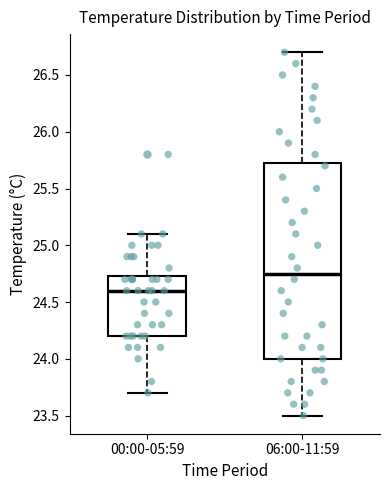

Which box's median line is the highest?

06:00-11:59